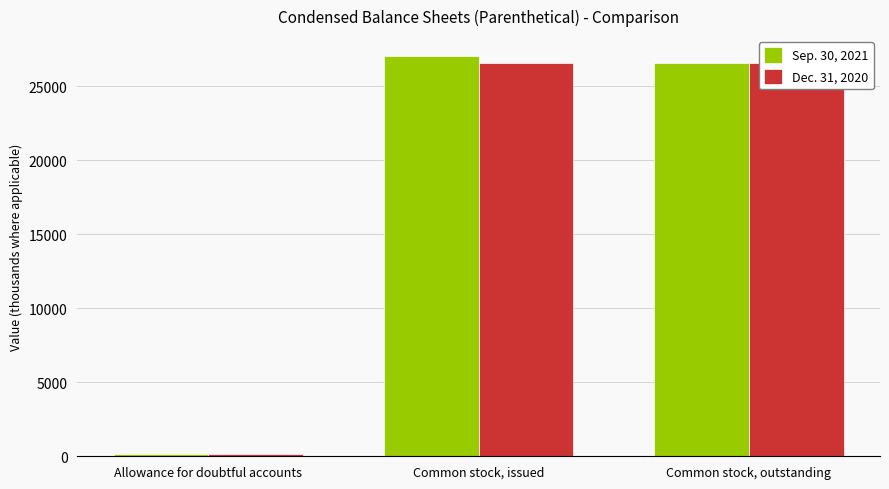

How many bars are there in total?

6